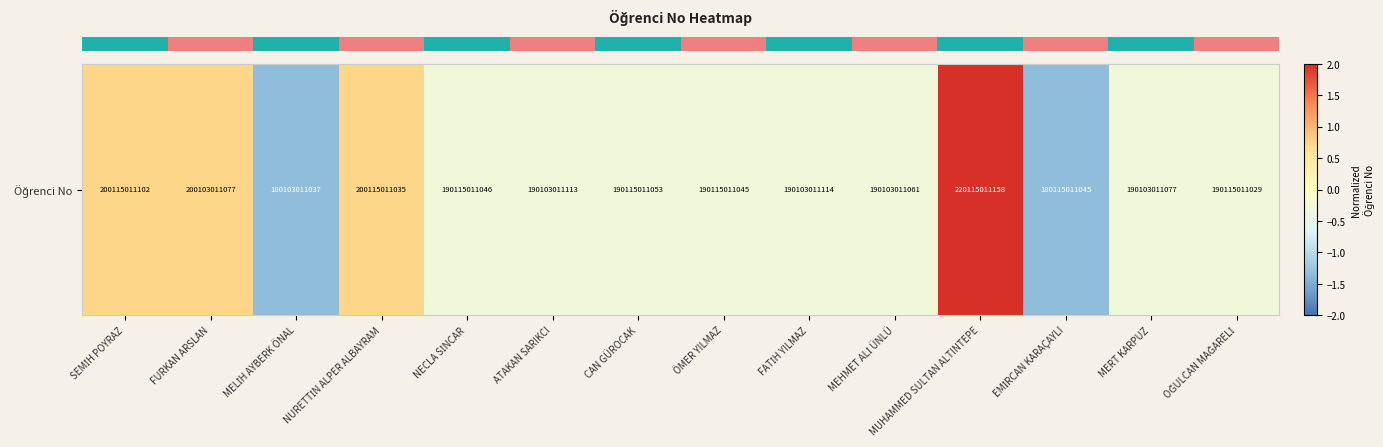

List the labels in order of value, largest first.

MUHAMMED SULTAN ALTINTEPE, SEMİH POYRAZ, NURETTİN ALPER ALBAYRAM, FURKAN ARSLAN, CAN GÜROCAK, NECLA SİNCAR, ÖMER YILMAZ, OĞULCAN MAĞARELİ, FATİH YILMAZ, ATAKAN SARIKCI, MERT KARPUZ, MEHMET ALİ ÜNLÜ, EMİRCAN KARAÇAYLI, MELİH AYBERK ÖNAL